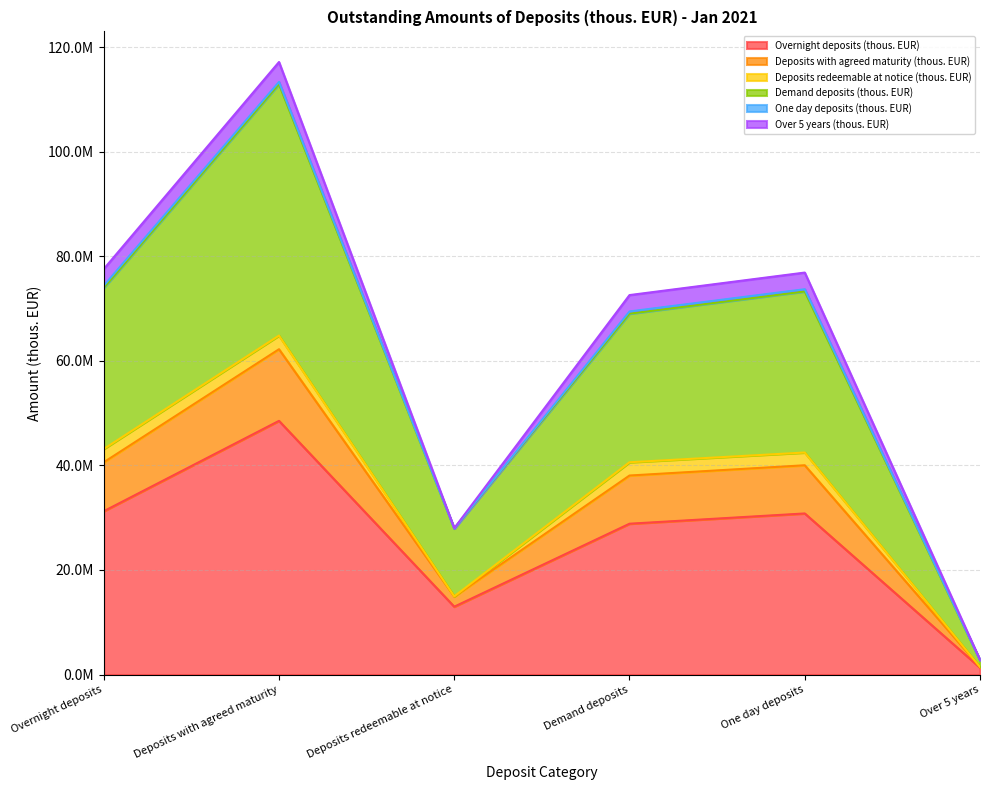

True or false: Deposits with agreed maturity (thous. EUR) and Overnight deposits (thous. EUR) intersect in this chart.

False